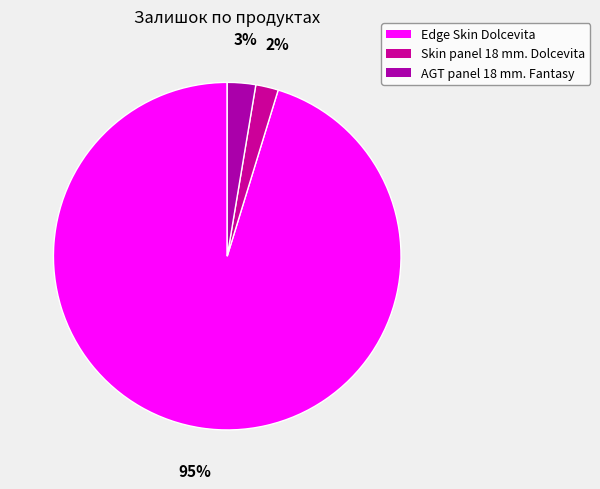

Is there any slice that represents more than half of the pie?

Yes